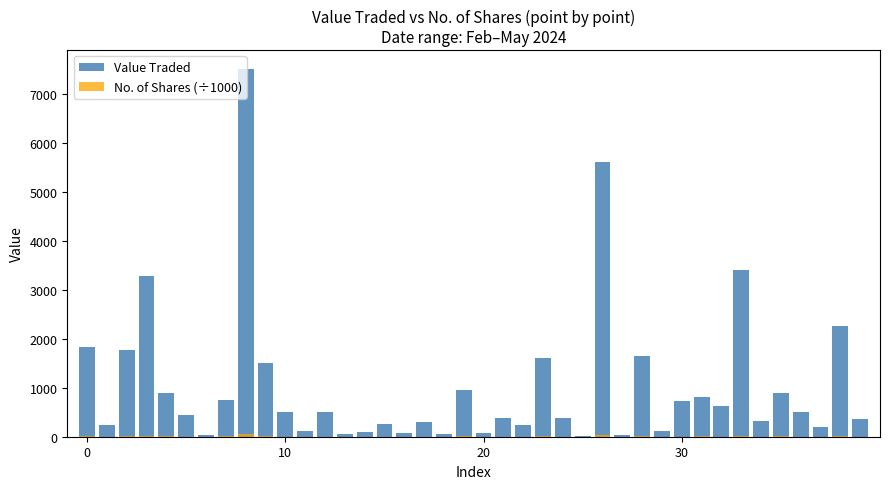

What is the value of the Value Traded bar at the 23rd from the left?

249.0